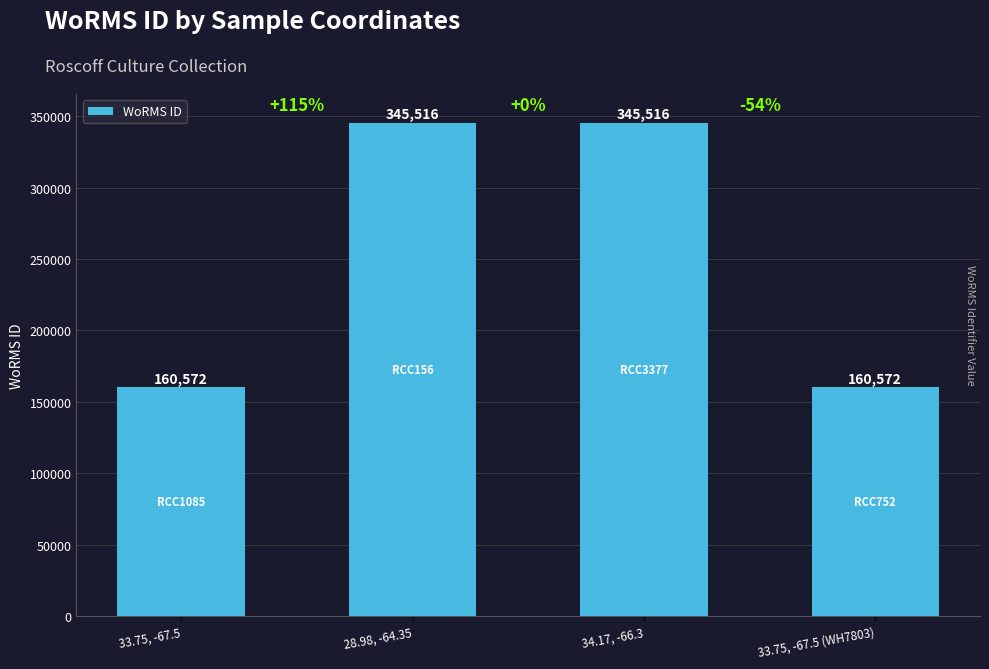

True or false: the data shows 280411 at 33.75, -67.5.

False